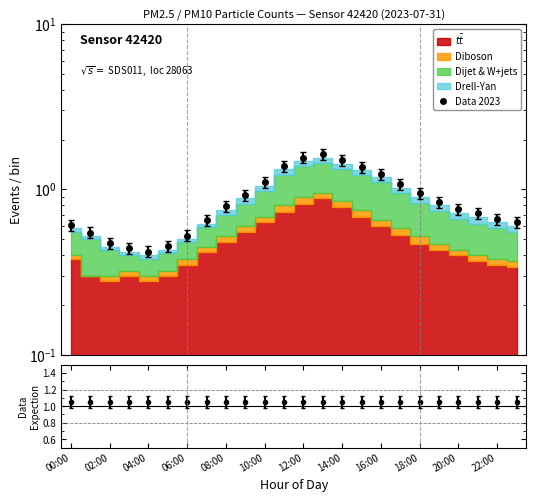

What position from the right is 21?

3